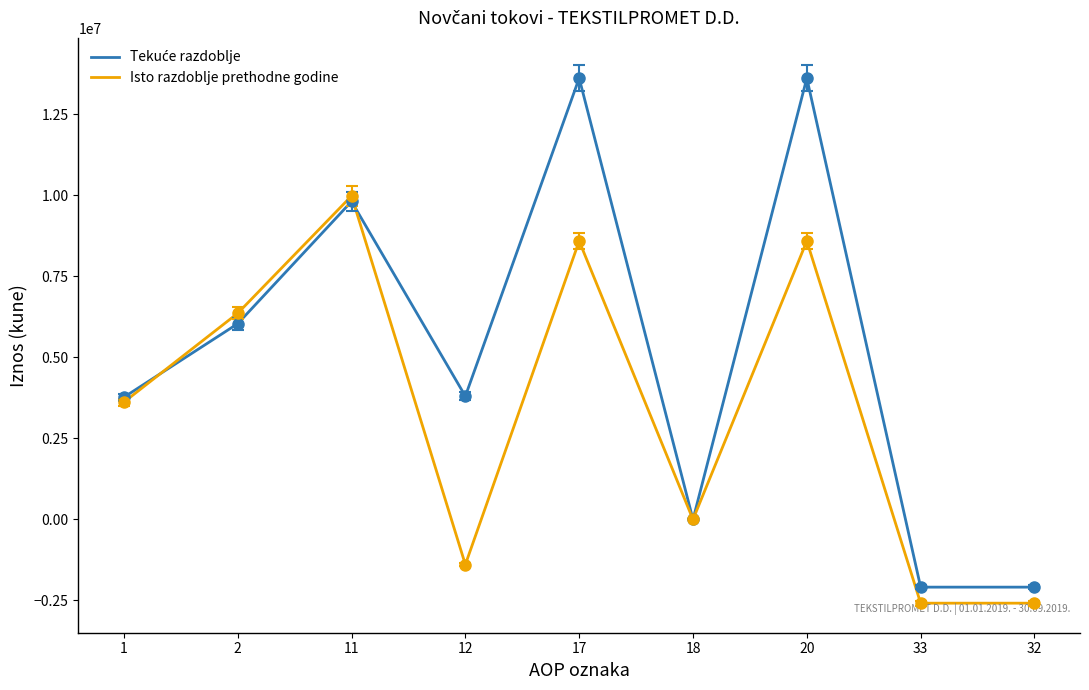

What value does the Isto razdoblje prethodne godine series have at 12?

-1392104